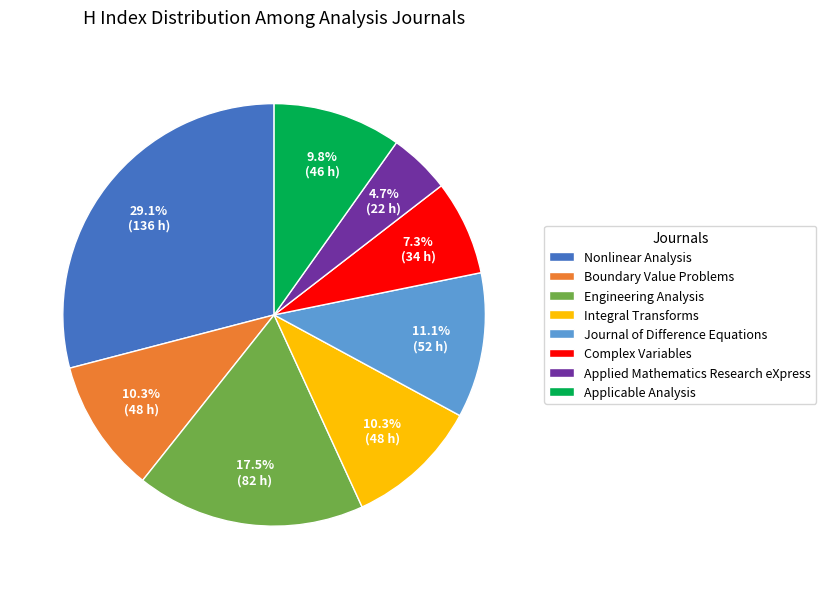

Does Complex Variables represent more than half of the total?

No